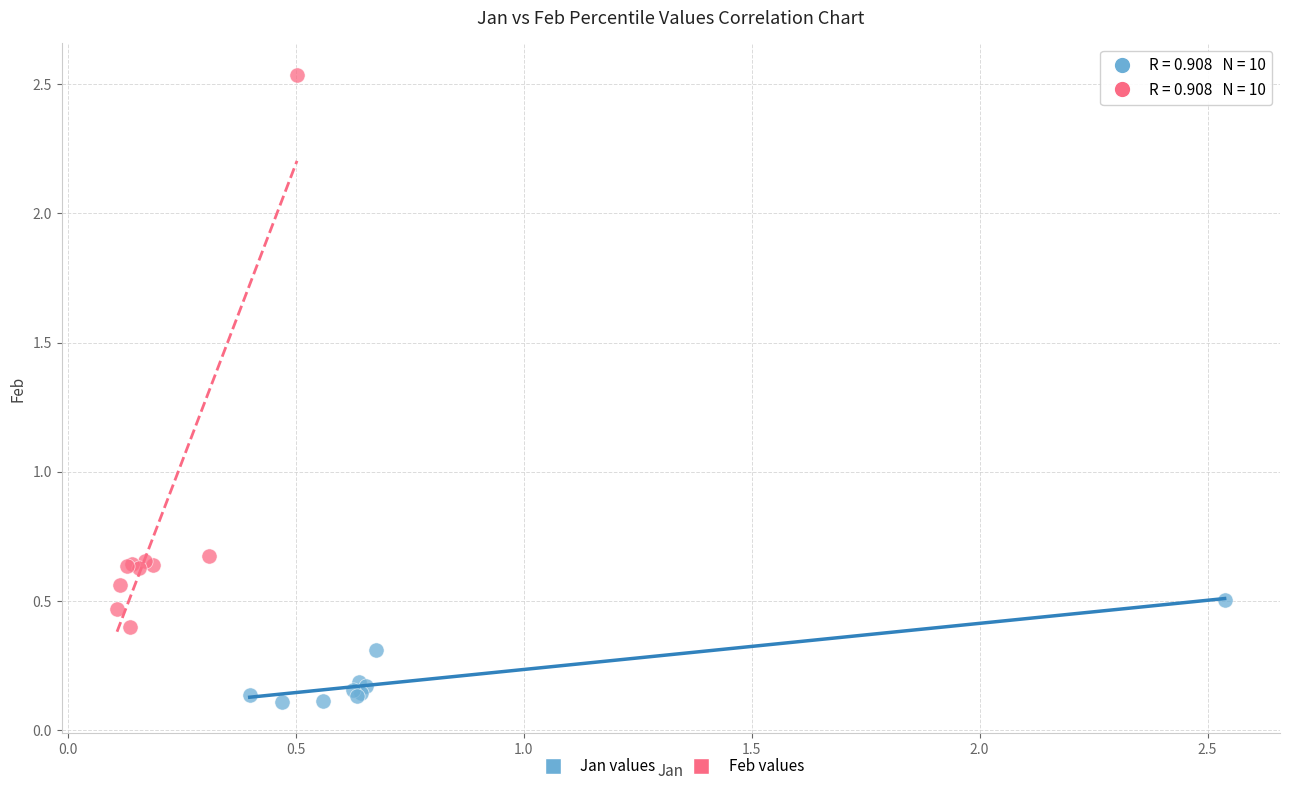

Which series has the widest spread of Y values?

Feb values